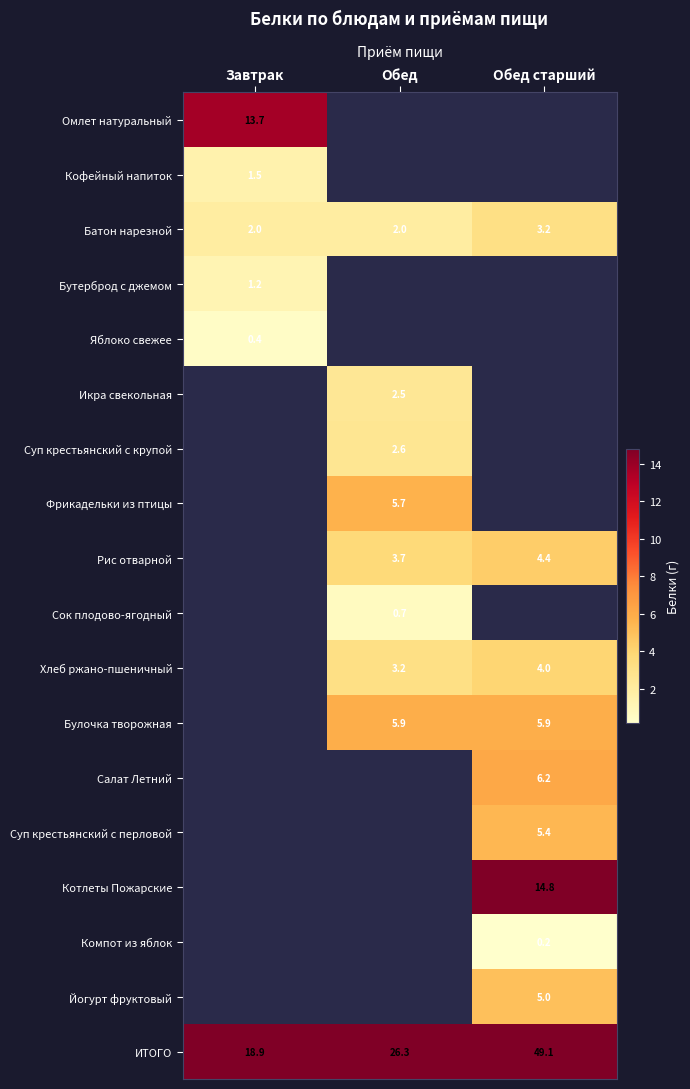

Is the value of Йогурт фруктовый at Обед старший greater than the value of Салат Летний at Обед старший?

No